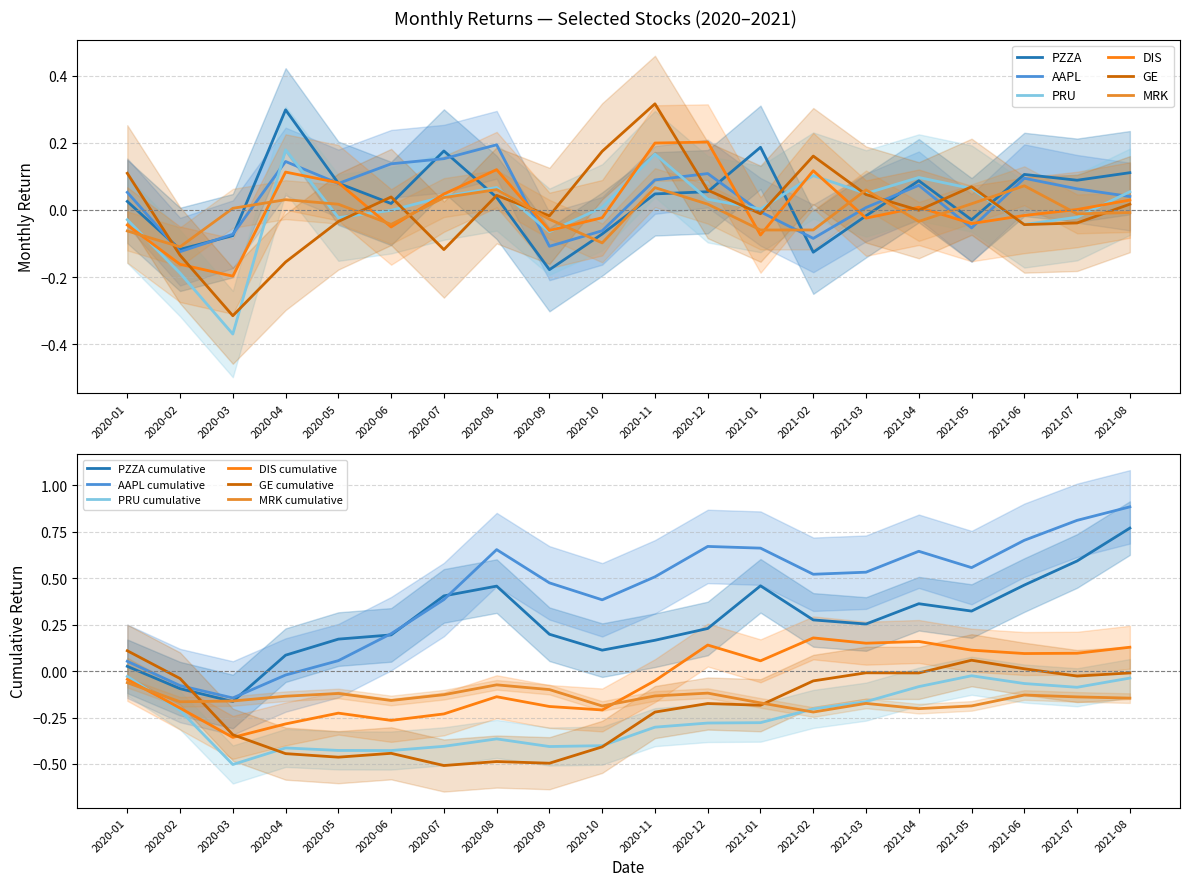

How many times do GE and AAPL cross each other?

7